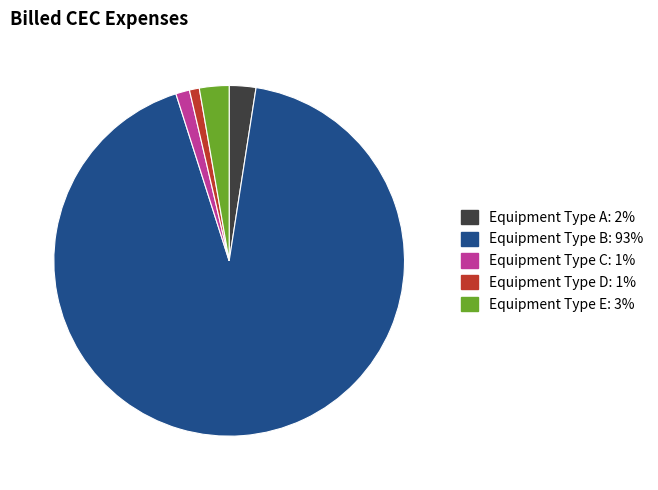

Does Equipment Type E account for over 50% of the chart?

No